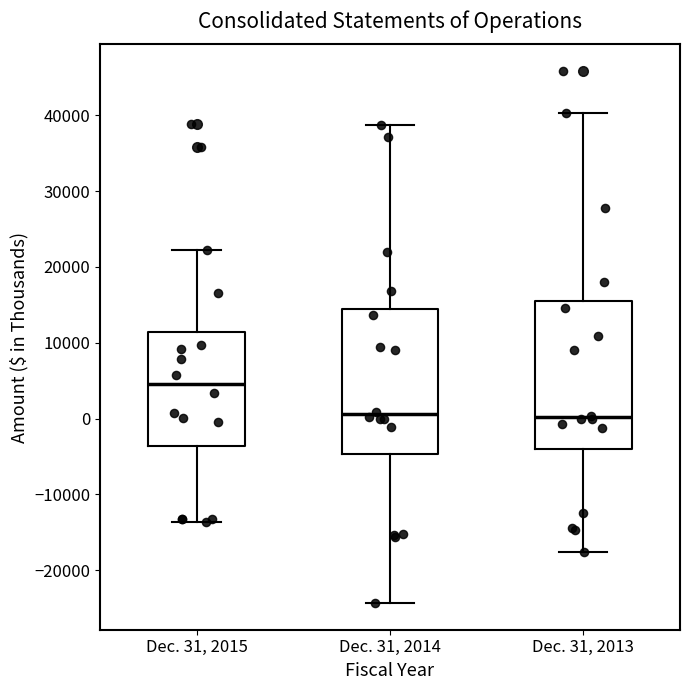

Reading left to right, read every box against the y-axis: the position of its median line, the range the box covers, and the ends of its whiskers. The values are not printed on the chart, so give them approximately, as read against the axis.

Dec. 31, 2015: median 5000, box -4000 to 11000, whiskers -14000 to 22000
Dec. 31, 2014: median 1000, box -5000 to 15000, whiskers -24000 to 39000
Dec. 31, 2013: median 0, box -4000 to 15000, whiskers -18000 to 40000